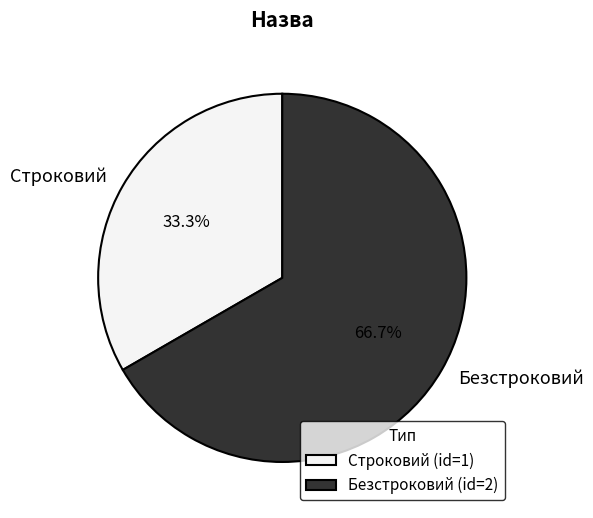

Approximately how many times larger is the value at Строковий compared to Безстроковий?

0.5